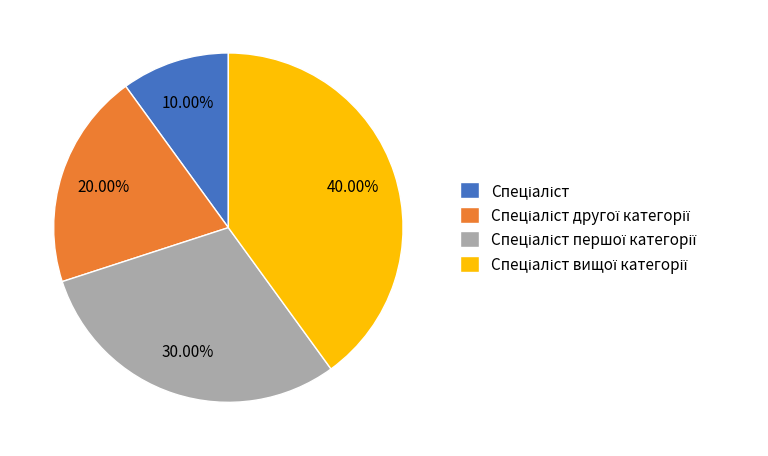

Is there any slice that represents more than half of the pie?

No